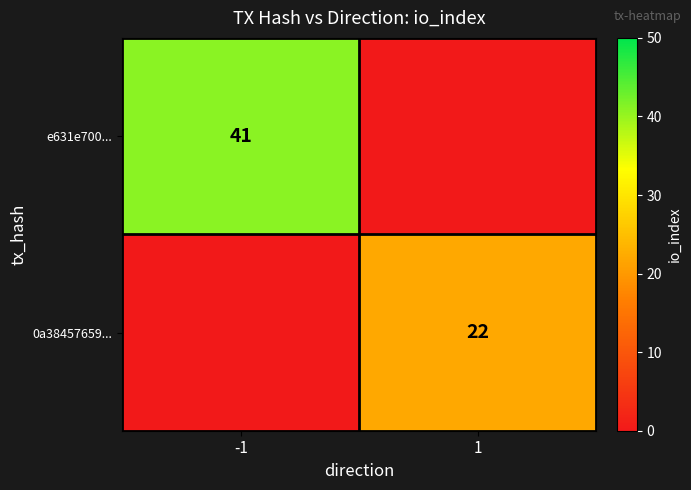

The e631e700... series shows 54 at -1. True or false?

False